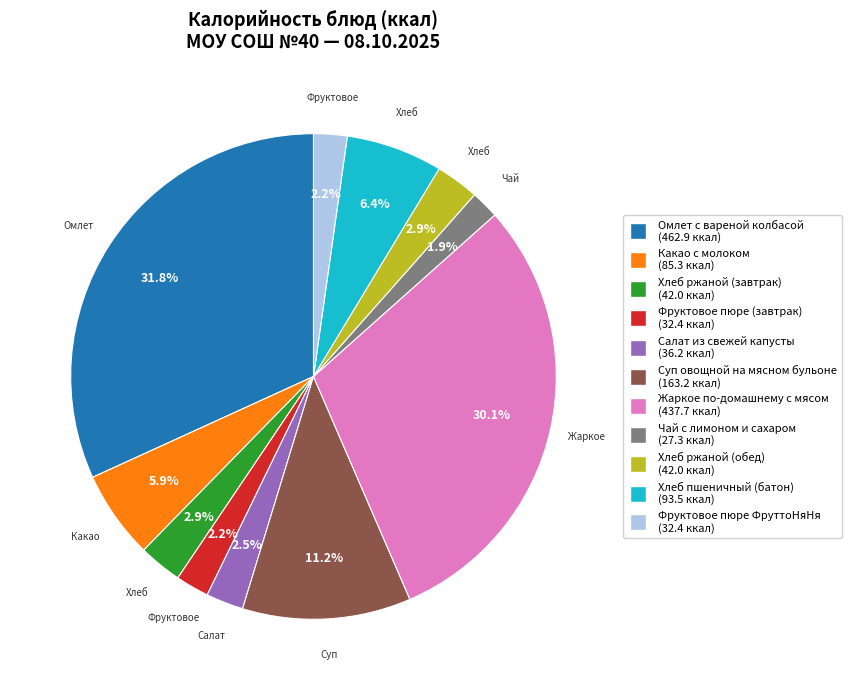

Do Жаркое по-домашнему с мясом and Фруктовое пюре ФруттоНяНя together represent more than half of the pie?

No